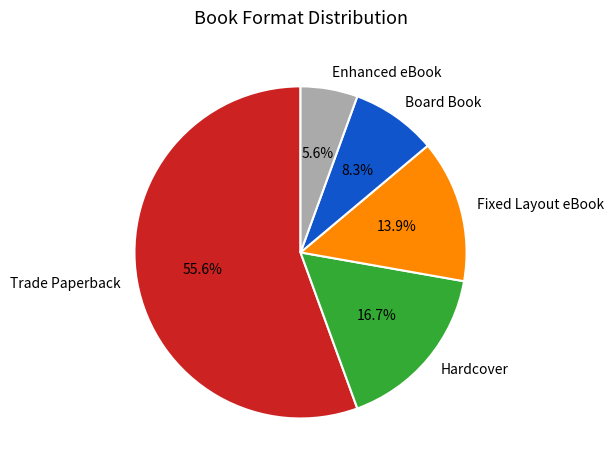

Do Enhanced eBook and Board Book together represent more than half of the pie?

No